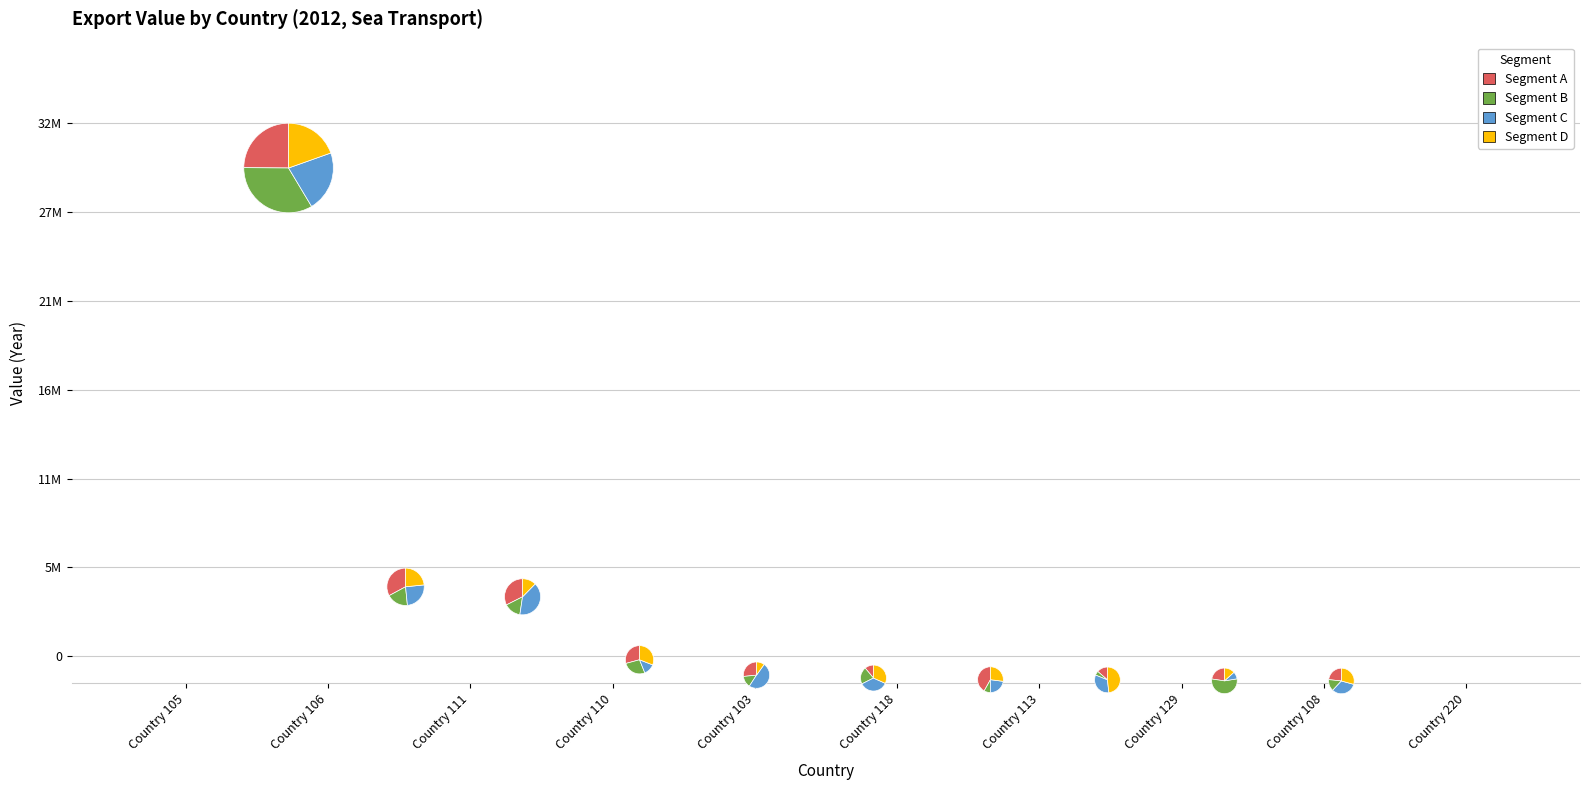

Does 35 represent more than half of the total?

No